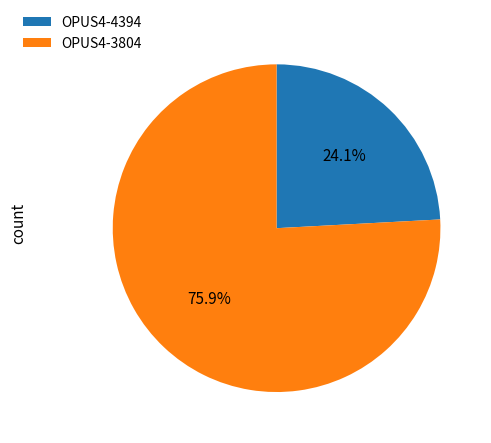

Is the sum of OPUS4-4394 and OPUS4-3804 greater than half?

Yes